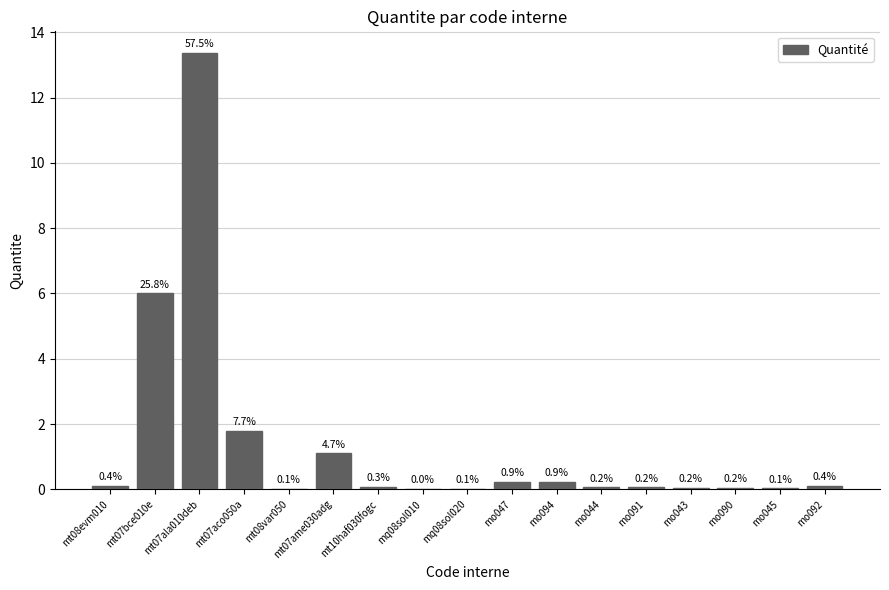

What is the difference between the maximum and minimum values?

13.4